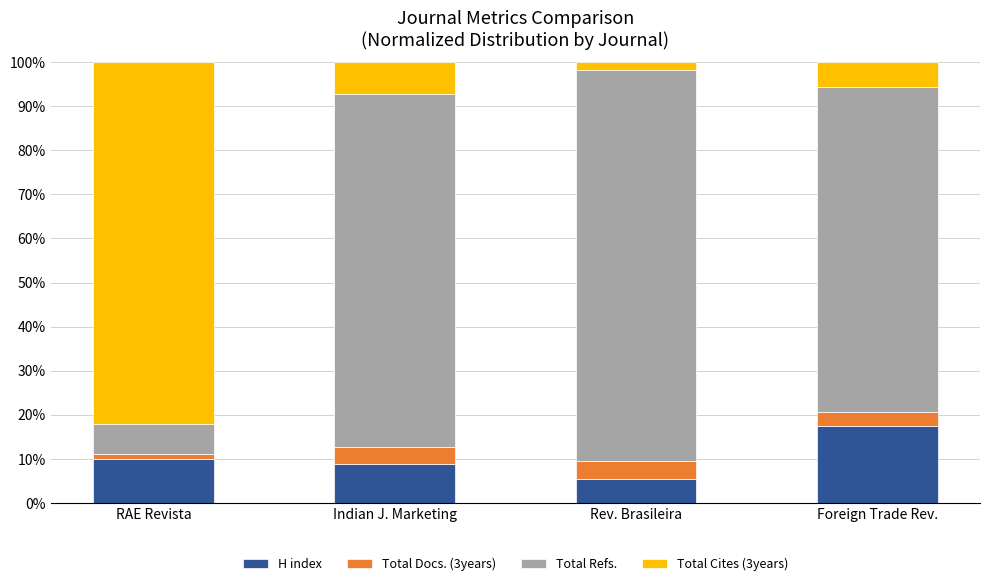

Reading left to right, what are the values for H index?

9.9	8.7	5.3	17.4